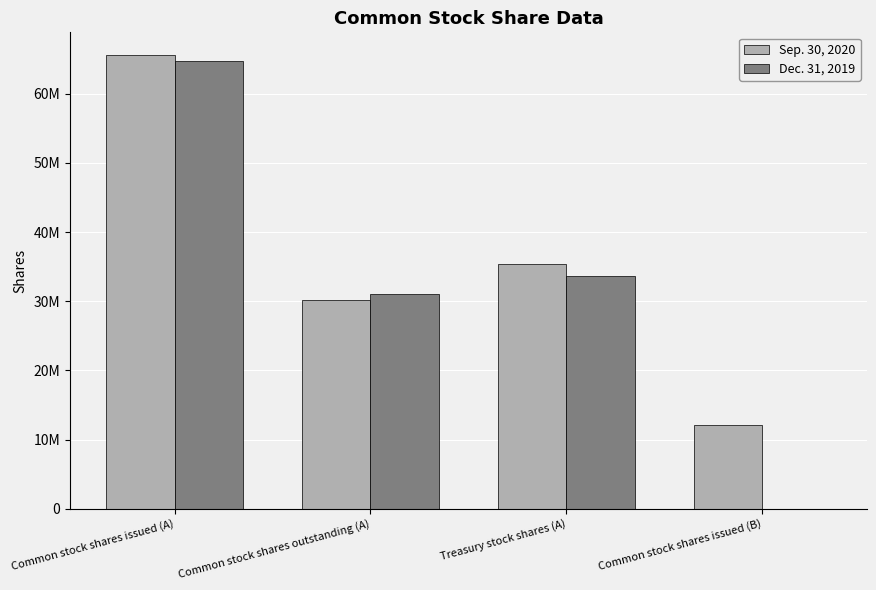

Reading left to right, list all the values displayed in this chart.

Sep. 30, 2020: 65607628	30185830	35421798	12029375
Dec. 31, 2019: 64733667	31105000	33628667	0